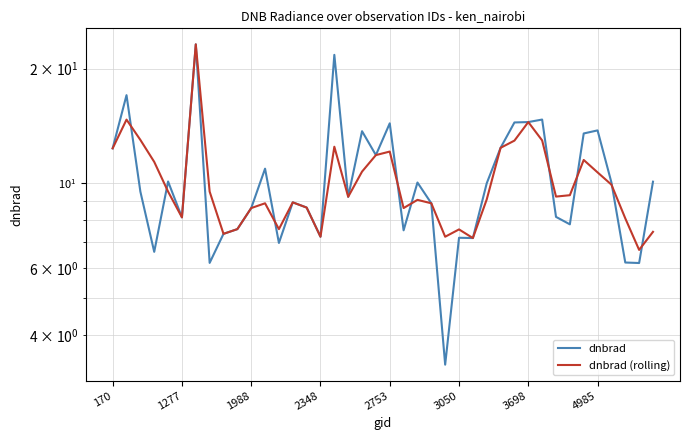

What is the smallest value displayed?

3.3